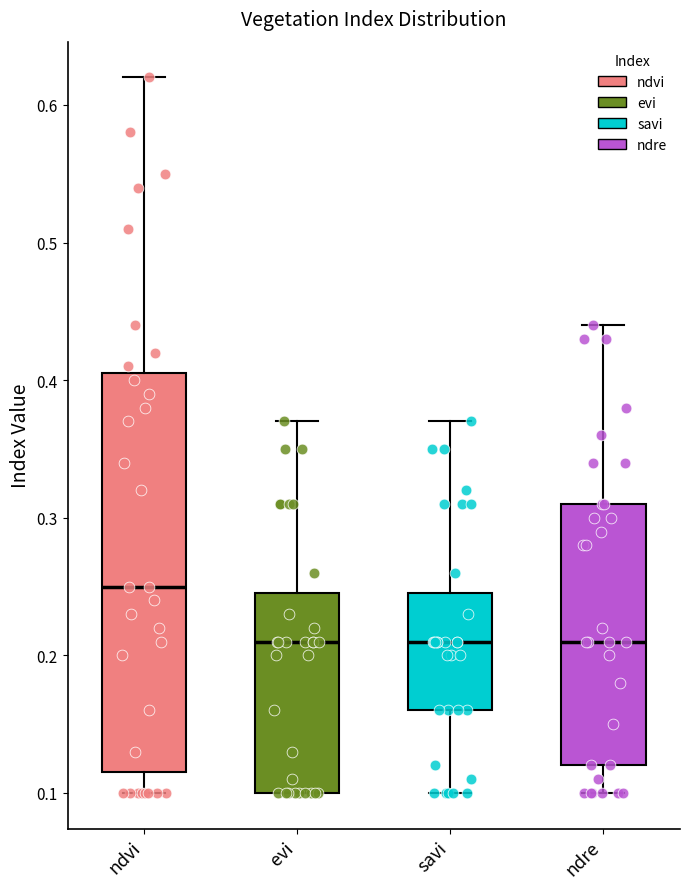

Comparing the boxes themselves (not the whiskers), which one is the tallest?

ndvi